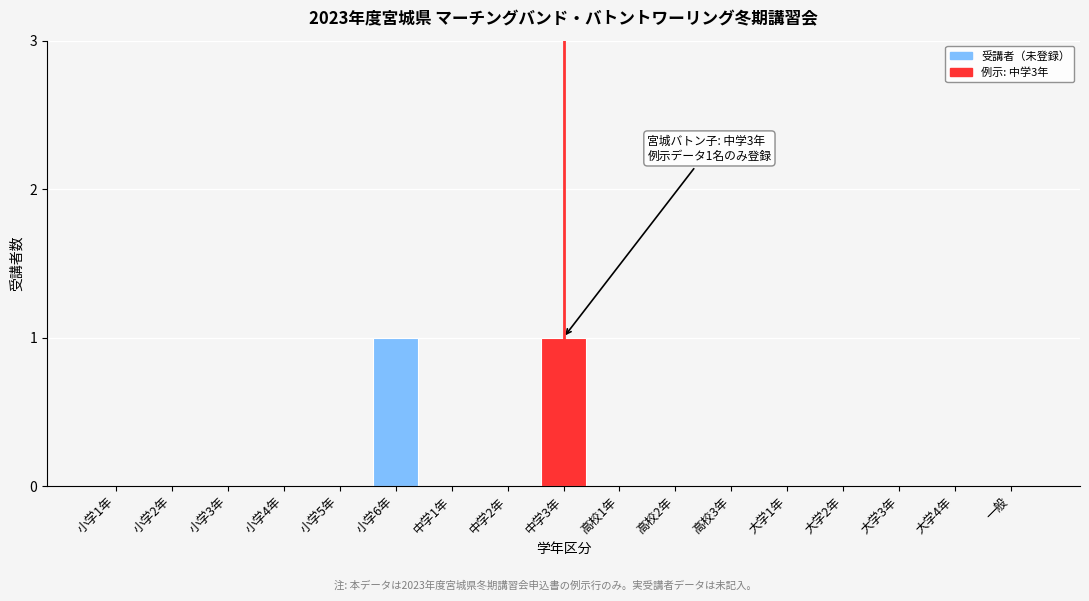

Reading left to right, transcribe all the data shown in this chart.

小学1年=0	小学2年=0	小学3年=0	小学4年=0	小学5年=0	小学6年=1	中学1年=0	中学2年=0	中学3年=1	高校1年=0	高校2年=0	高校3年=0	大学1年=0	大学2年=0	大学3年=0	大学4年=0	一般=0